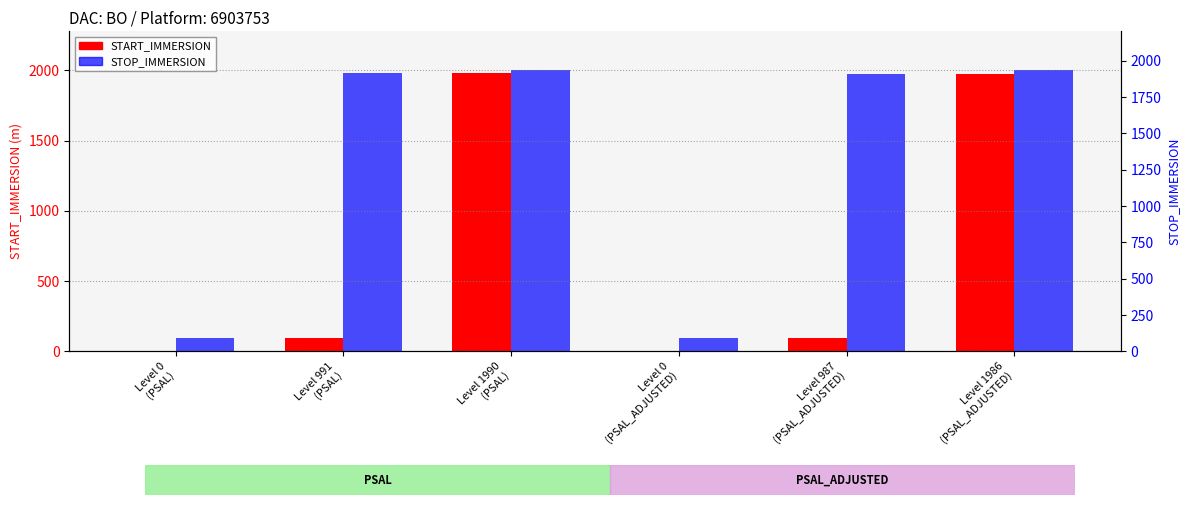

What is the difference between the second highest and second lowest values in the STOP_IMMERSION series?

1909.5